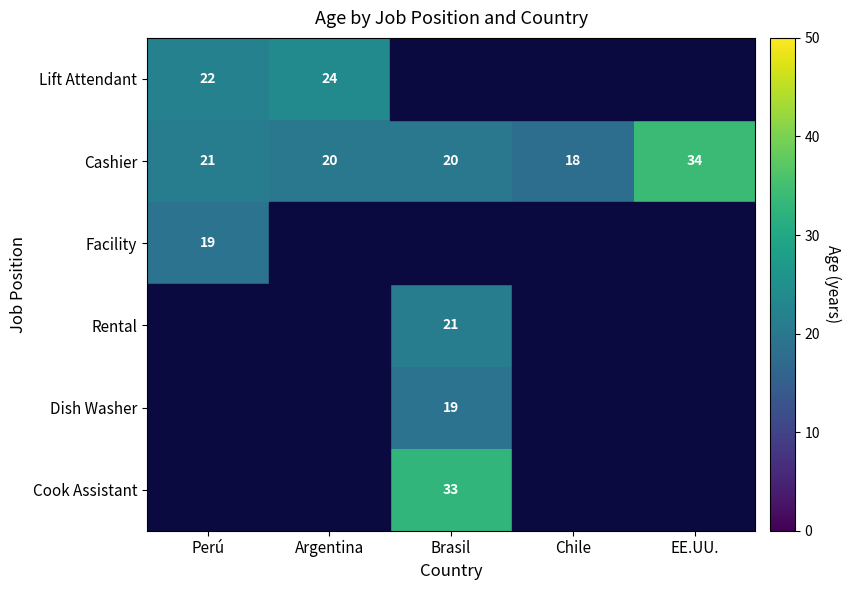

The Cashier series shows 9 at Perú. True or false?

False